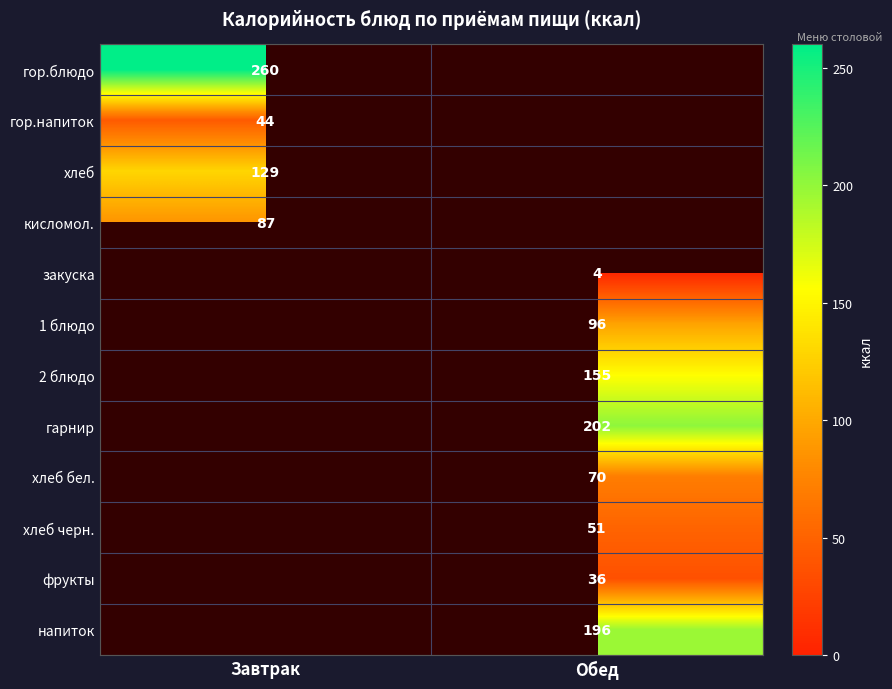

The value of хлеб черн. at Обед is 51. True or false?

True